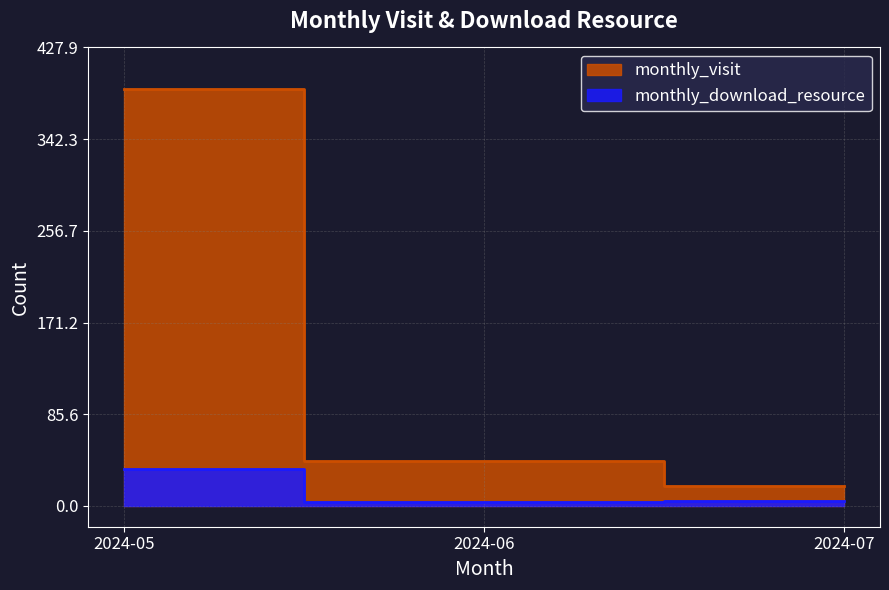

List the labels in order of monthly_visit value, largest first.

2024-05, 2024-06, 2024-07